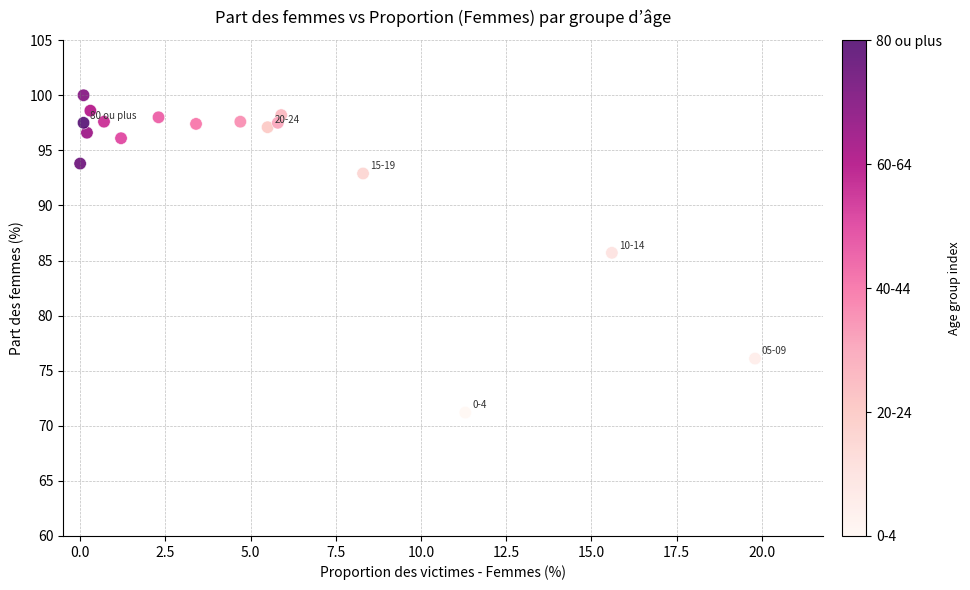

What is the range of X values (max minus min)?

19.8